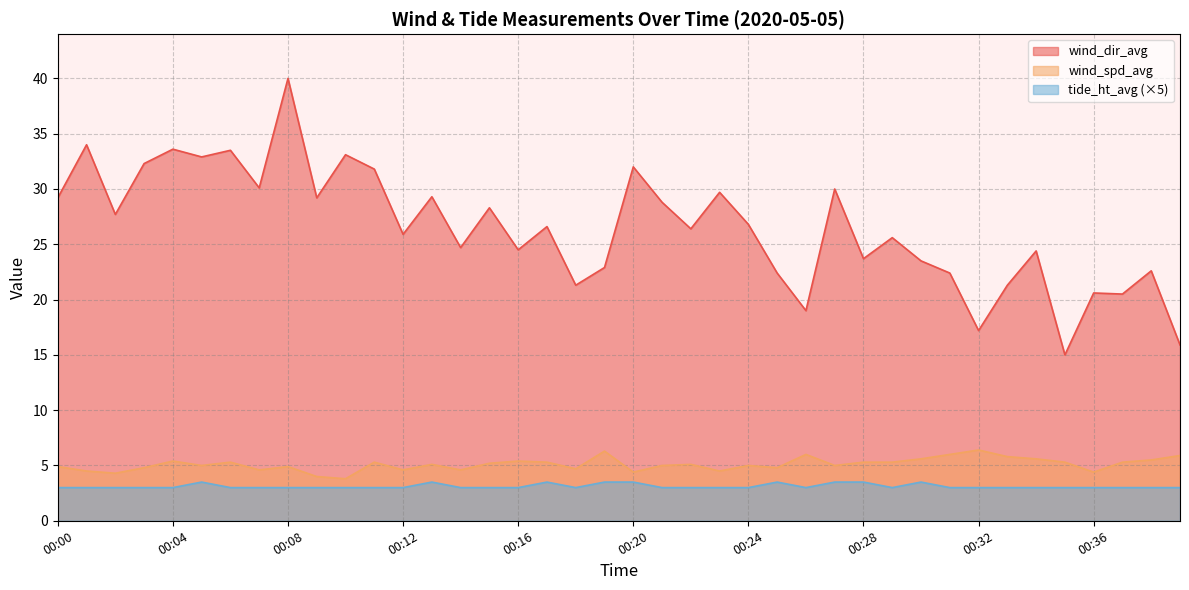

Rank the series by their maximum value, from highest to lowest.

wind_dir_avg, wind_spd_avg, tide_ht_avg (×5)